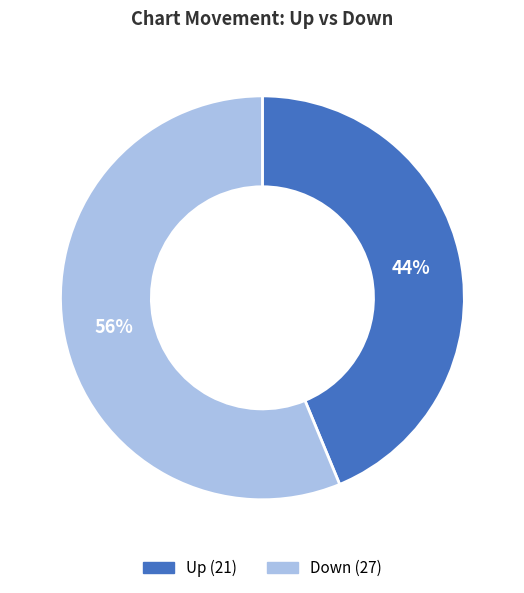

Does Down account for over 50% of the chart?

Yes